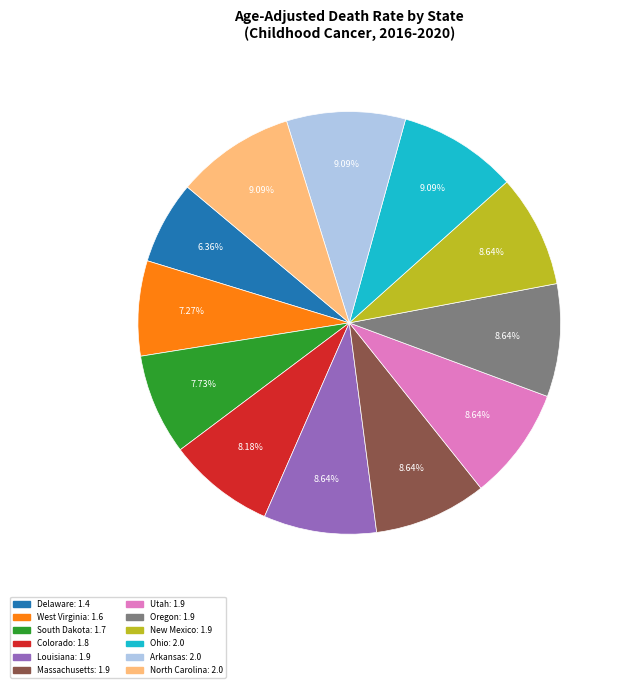

True or false: Colorado accounts for 1% of the total.

False